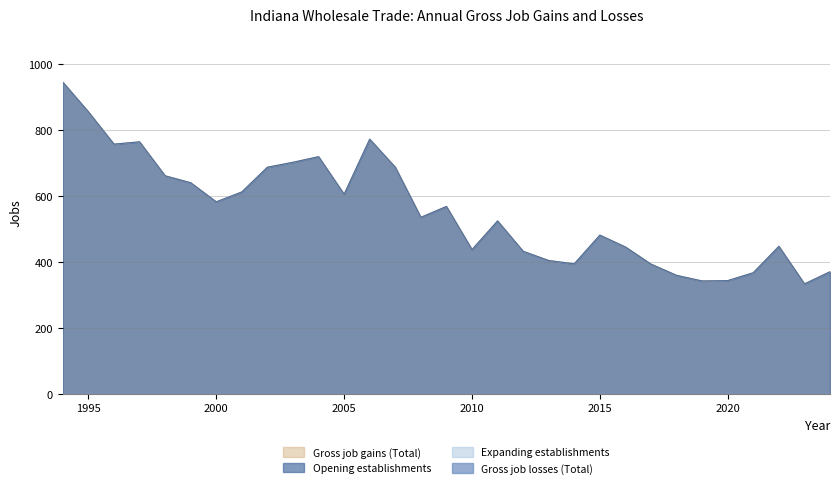

What is the approximate value of Opening establishments at 1996?

758